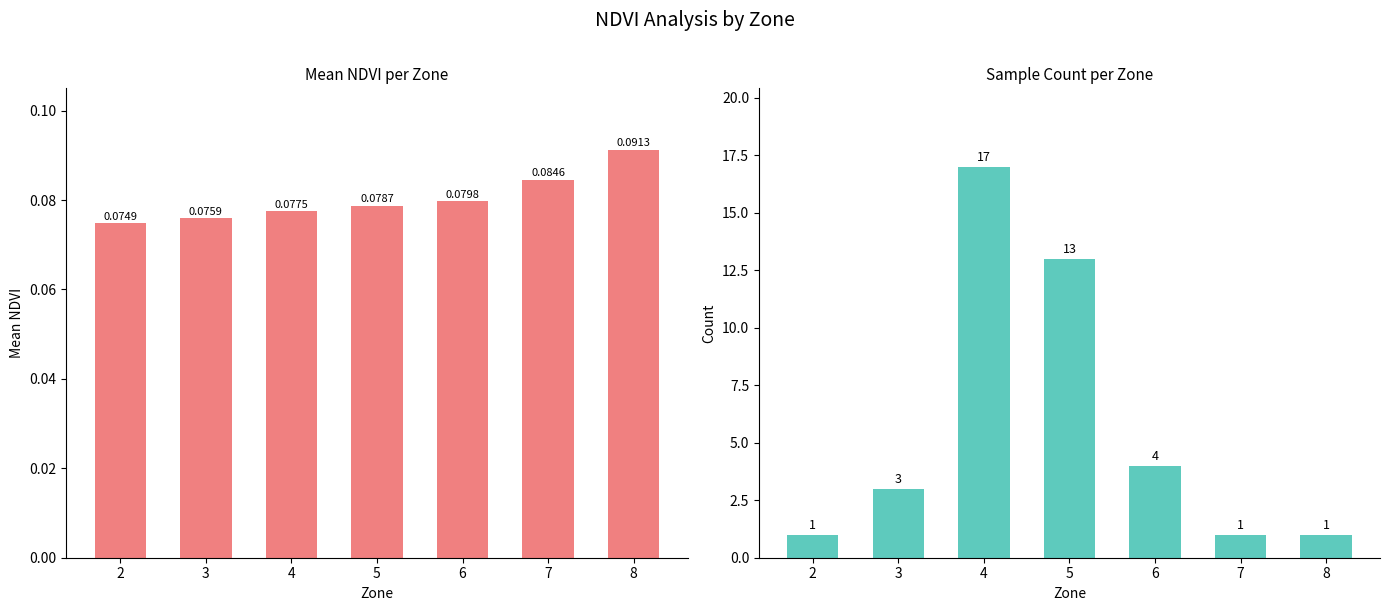

Which series changed the most between 2 and 5?

Count